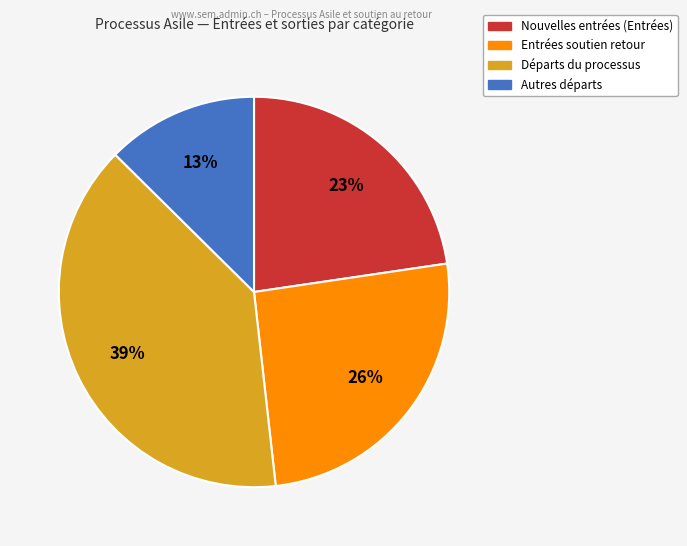

To the nearest percent, what is the average slice percentage?

25%